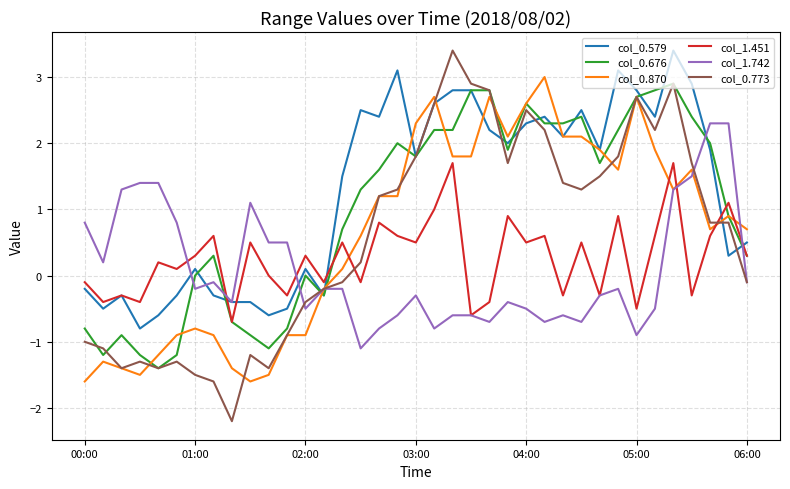

Which series has the widest spread of values?

col_0.773